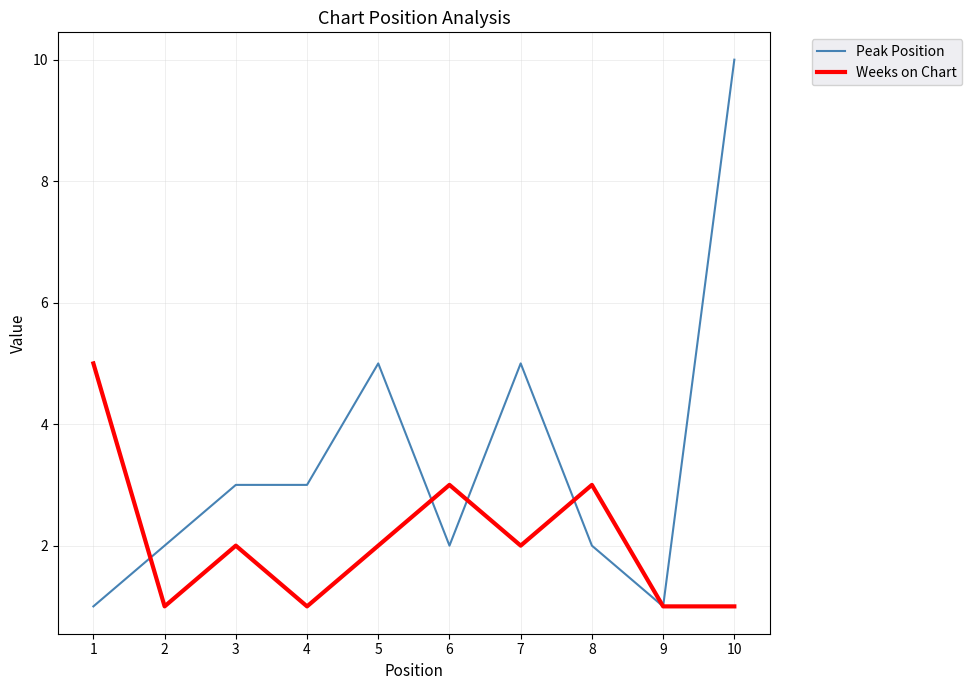

Which series has the widest spread of values?

Peak Position